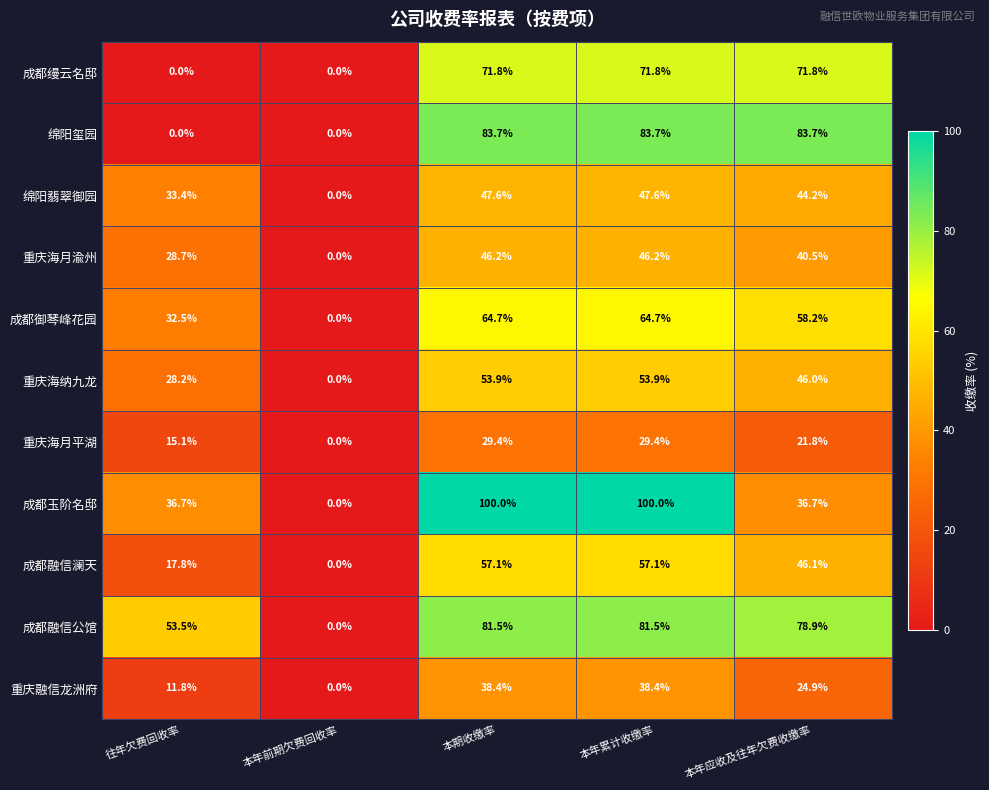

What is the maximum value for 重庆融信龙洲府?

38.4